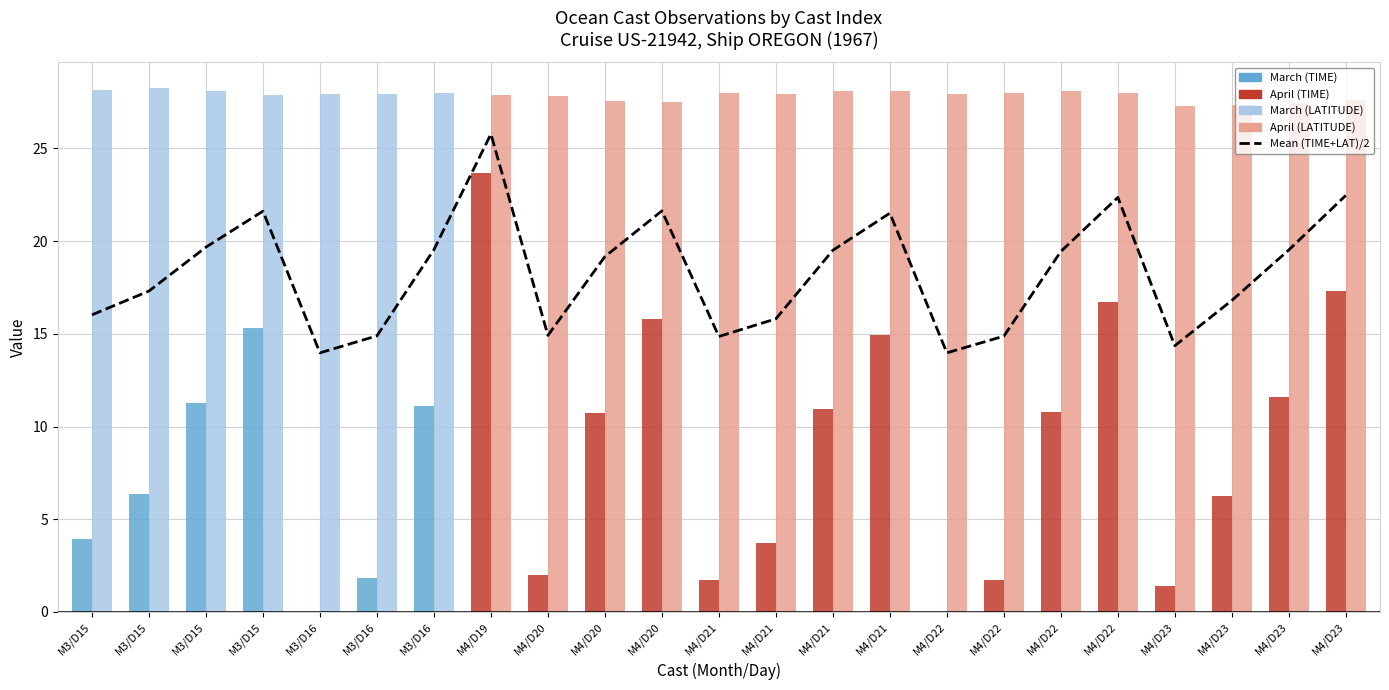

Rank the series by their average value, from lowest to highest.

TIME, Mean (TIME+LAT)/2, LATITUDE